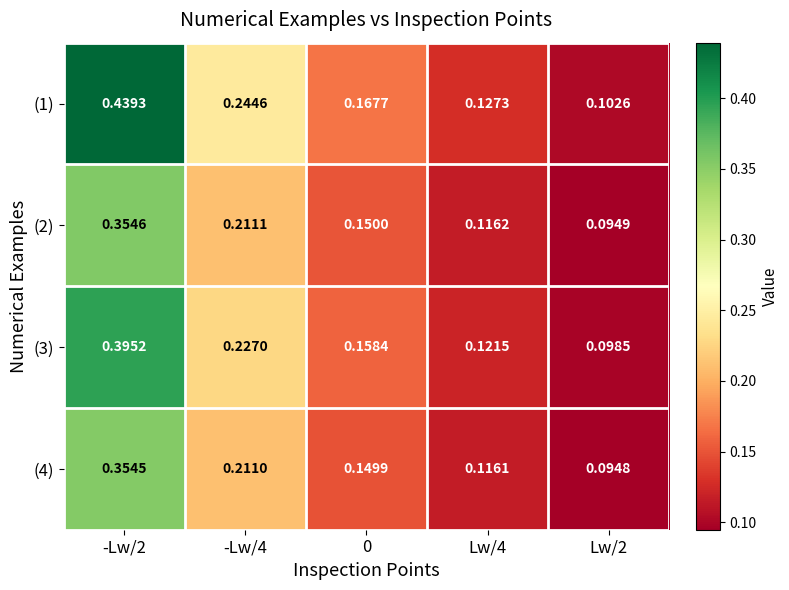

Is the value of (3) at Lw/4 greater than the value of (4) at Lw/4?

Yes